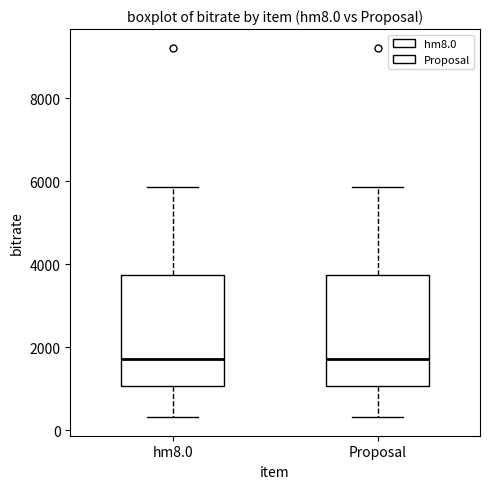

Reading left to right, transcribe this box plot: for each box, give where its median line is, the range the box spans, and where its two whiskers end, as read against the y-axis. The values are not printed on the chart, so give them approximately, as read against the axis.

hm8.0: median 1800, box 1000 to 3800, whiskers 400 to 5800
Proposal: median 1800, box 1000 to 3800, whiskers 400 to 5800